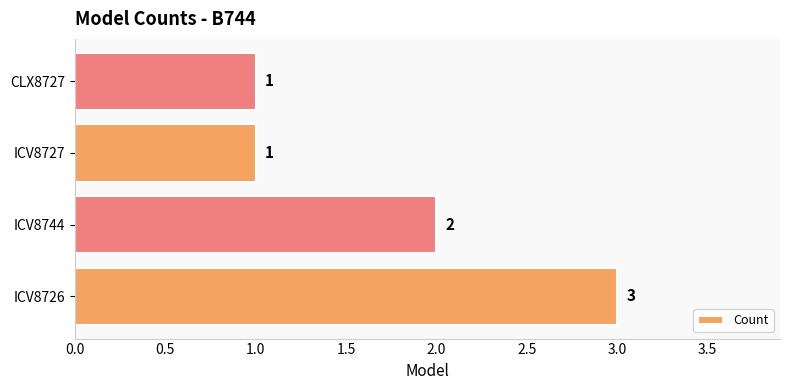

Where is the data nearest to the value 2?

ICV8744